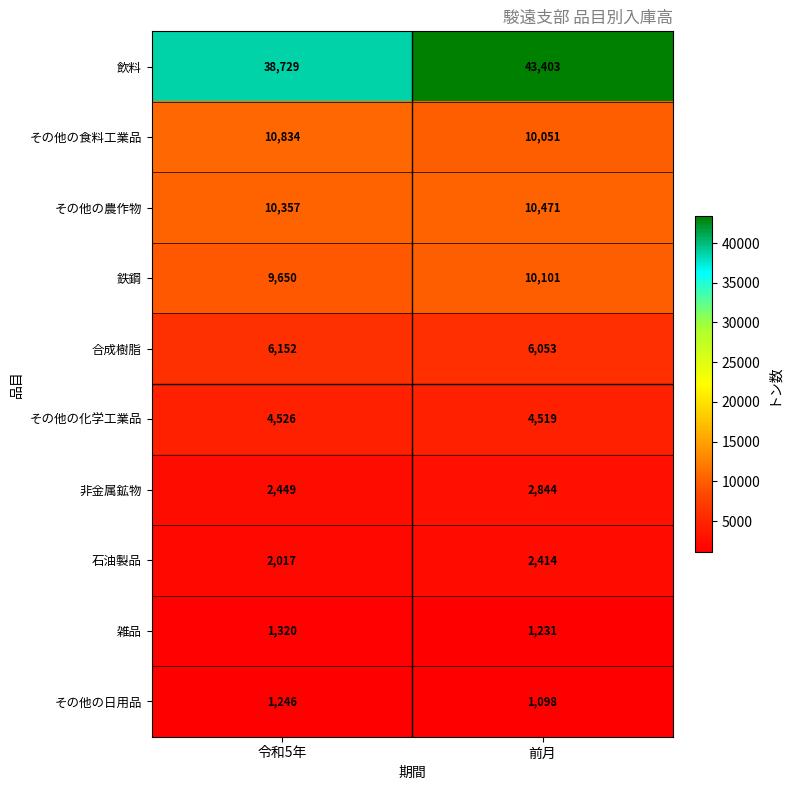

What is the greatest value displayed?

43403